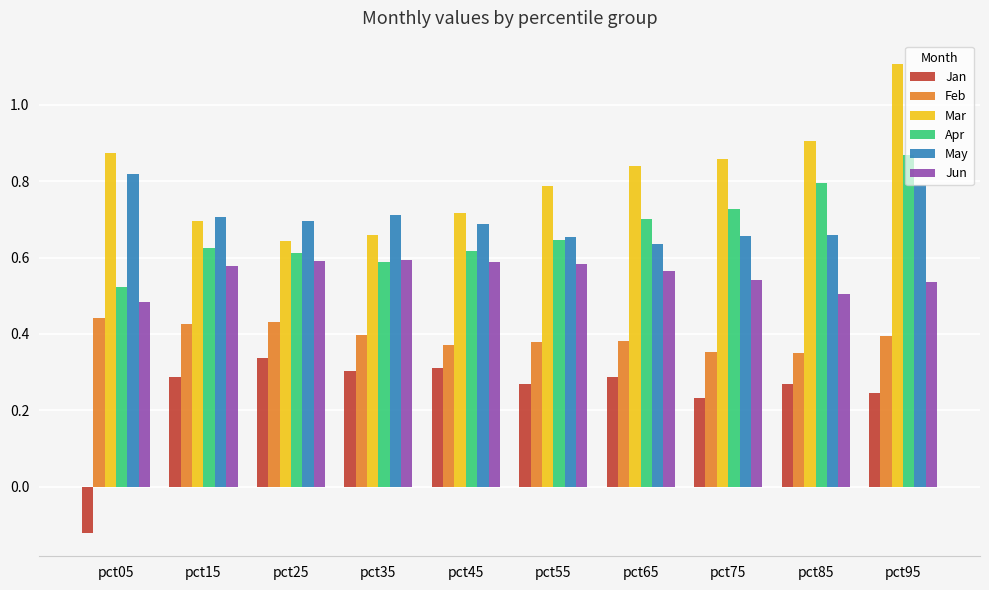

Does the chart contain stacked bars?

No